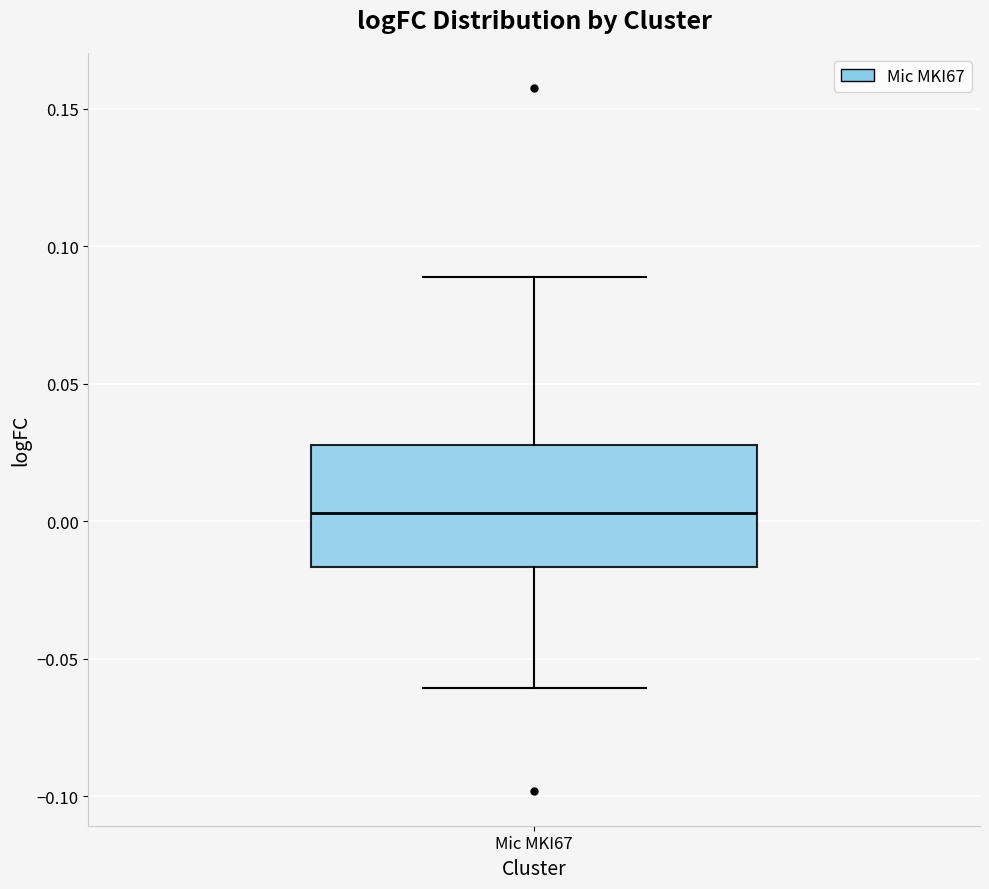

Transcribe this box plot: give where the median line is, the range the box spans, and where the two whiskers end, as read against the y-axis. The values are not printed on the chart, so give them approximately, as read against the axis.

median 0.005, box -0.015 to 0.030, whiskers -0.060 to 0.090